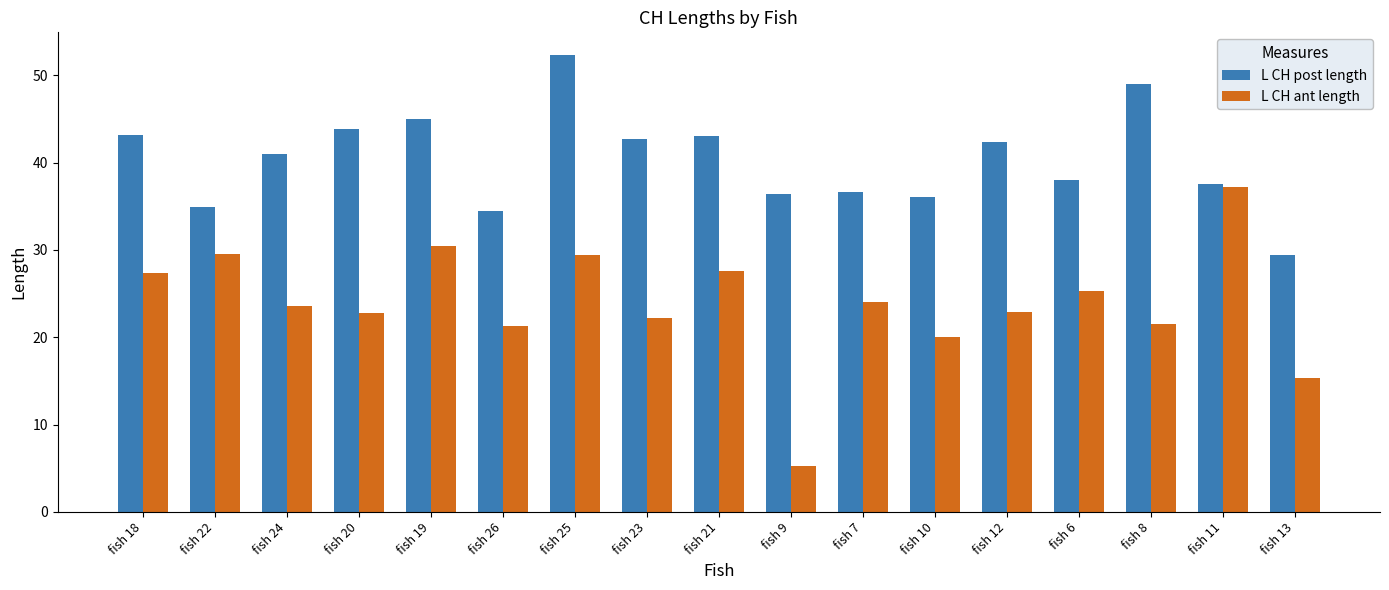

Which series changed the most between fish 7 and fish 12?

L CH post length